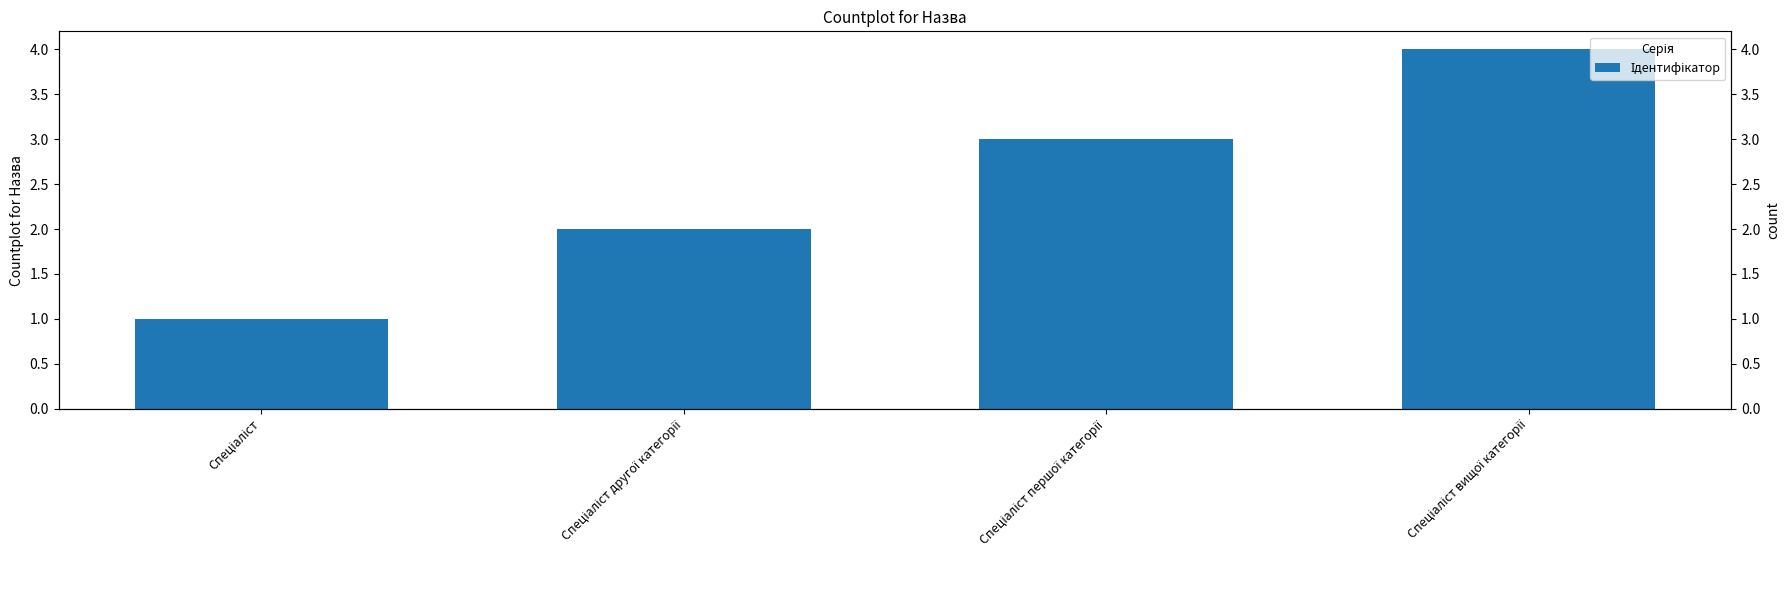

Reading left to right, list all the values displayed in this chart.

Спеціаліст=1	Спеціаліст другої категорії=2	Спеціаліст першої категорії=3	Спеціаліст вищої категорії=4